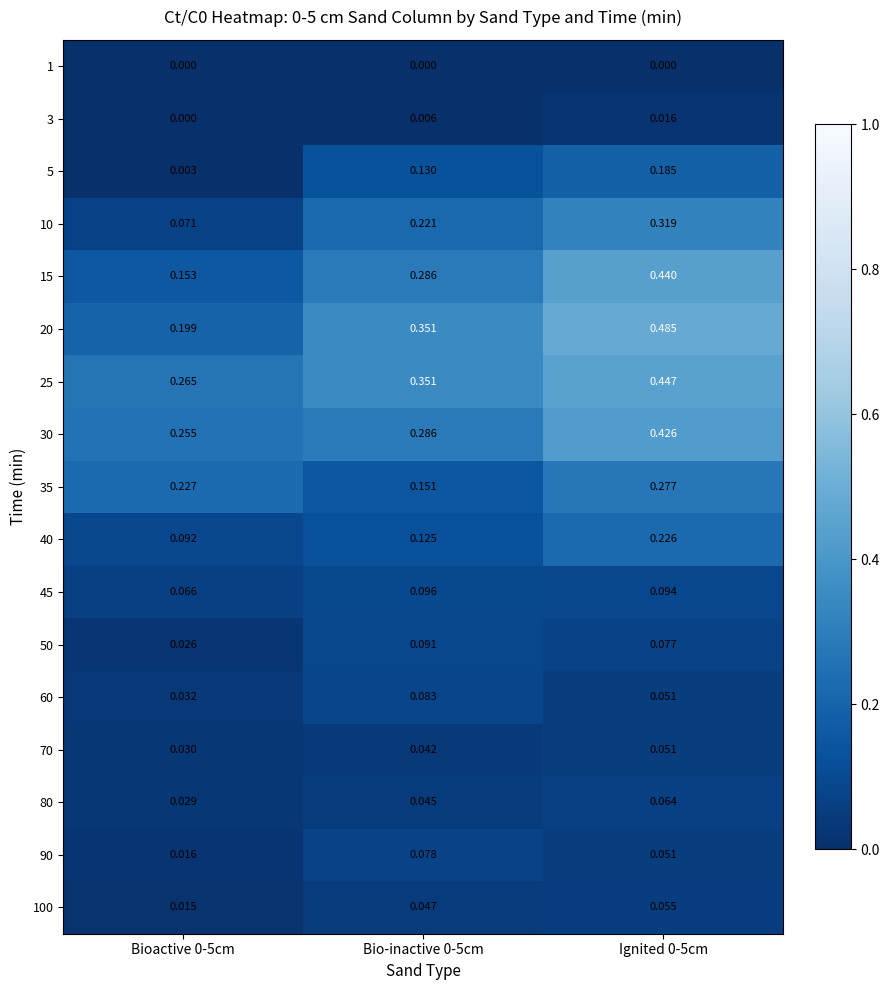

List the series in order of their peak value, lowest first.

1, 3, 70, 100, 80, 90, 60, 50, 45, 5, 40, 35, 10, 30, 15, 25, 20